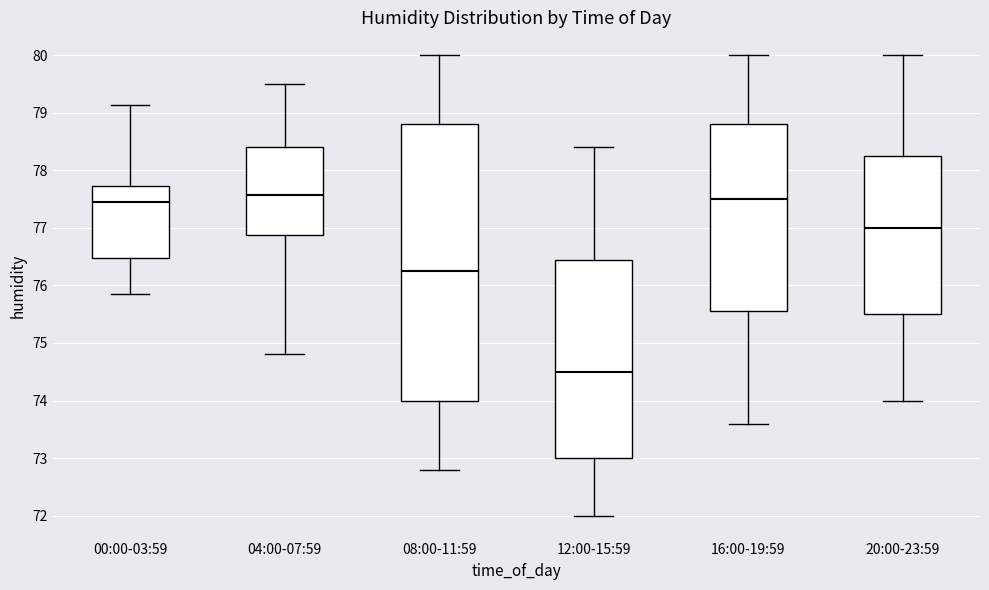

Where is the upper edge of the box for 08:00-11:59 on the y-axis? The values are not printed on the chart, so give them approximately, as read against the axis.

78.8